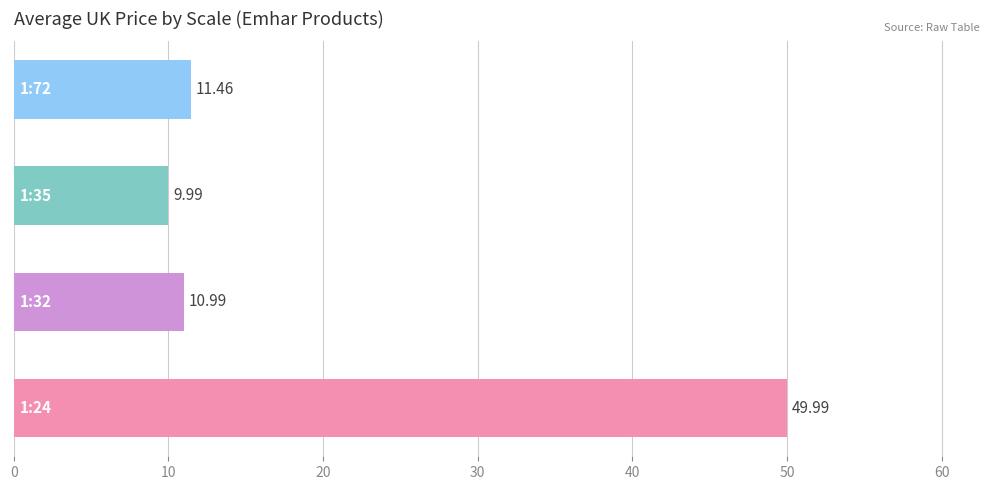

What is the difference between the maximum and minimum values?

40.0